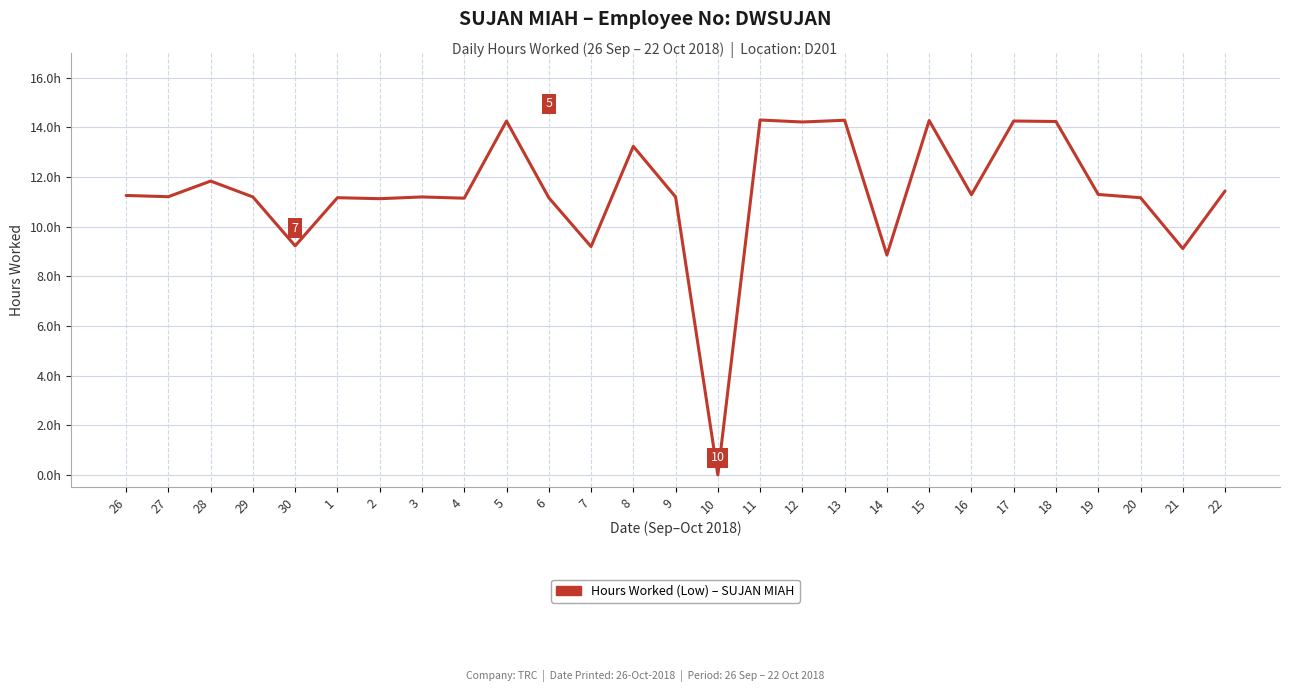

What is the sum of all values?

307.2